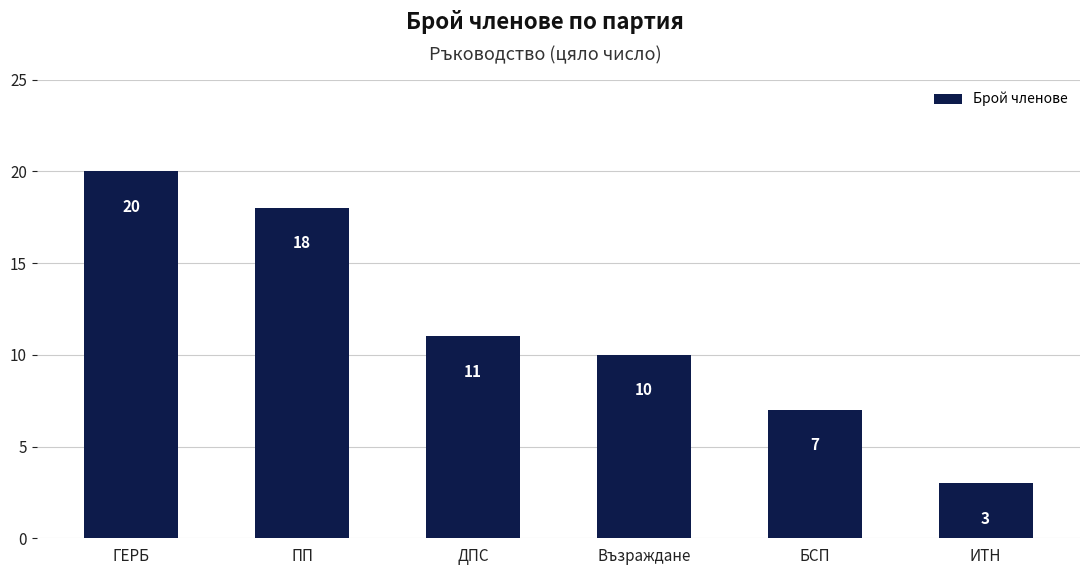

List the labels in order of value, largest first.

ГЕРБ, ПП, ДПС, Възраждане, БСП, ИТН